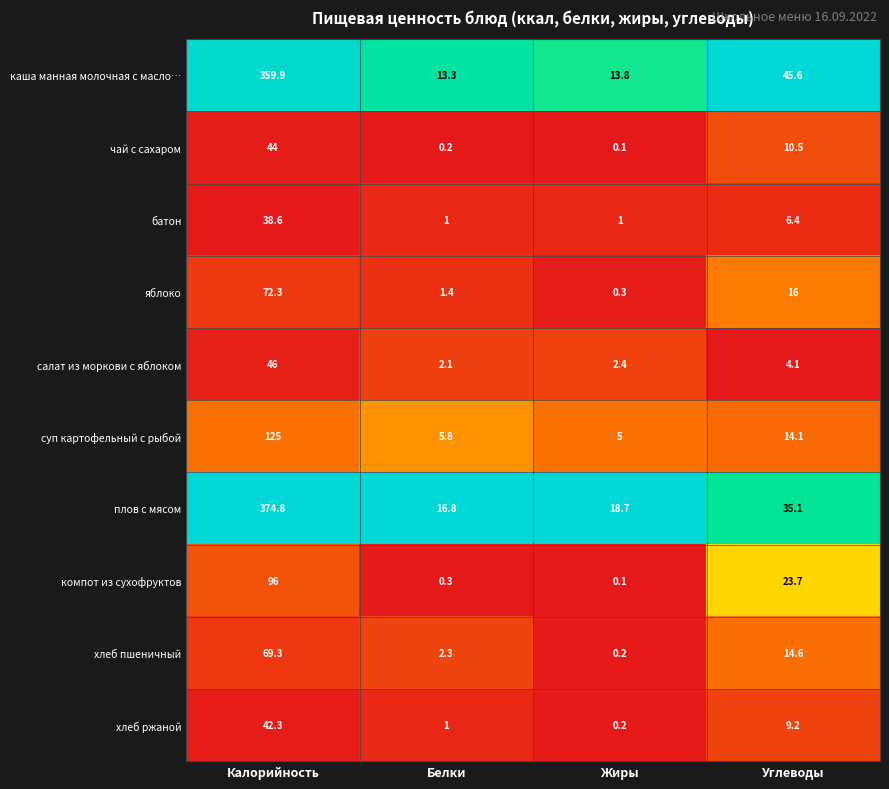

What is the difference between the highest and lowest values at Белки?

16.6